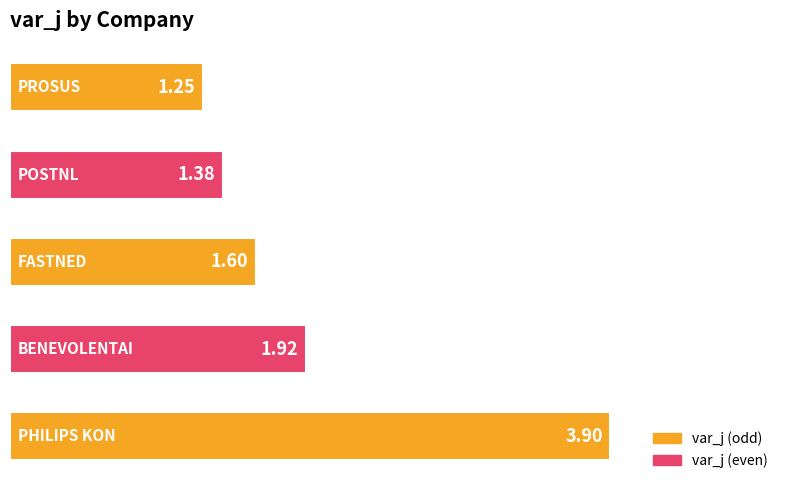

What is the sum of all values?

10.1